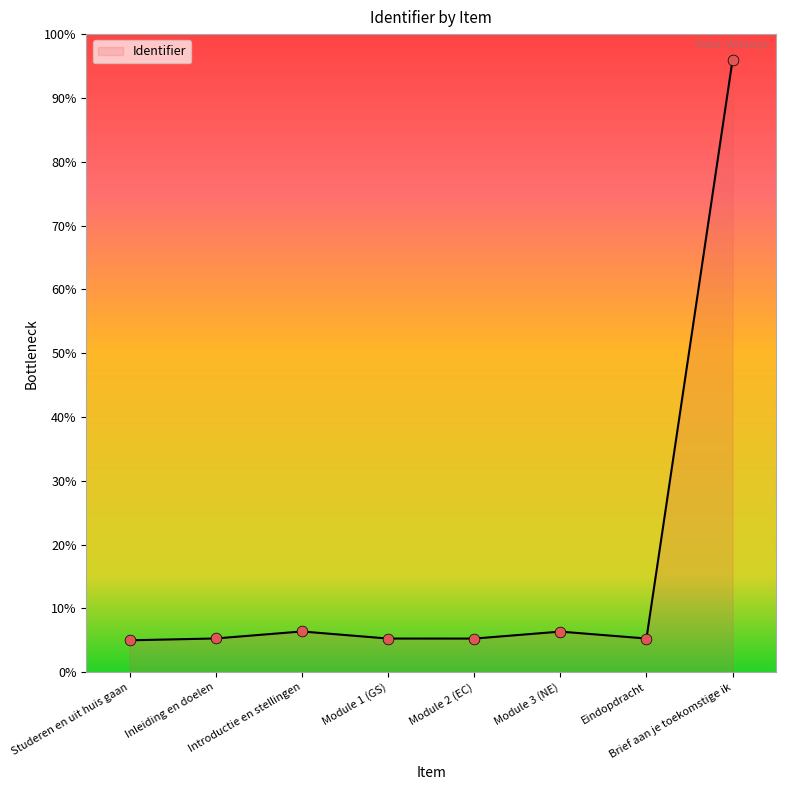

True or false: the data has more than 0 interior local peaks.

True